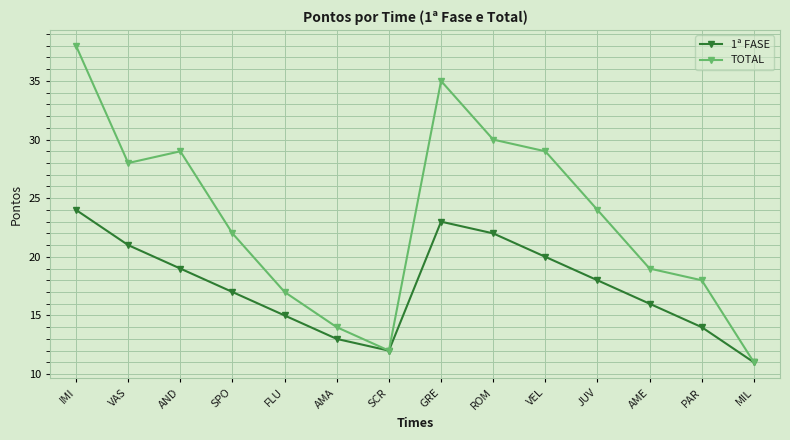

Which category has the lowest value in the 1ª FASE series?

MIL